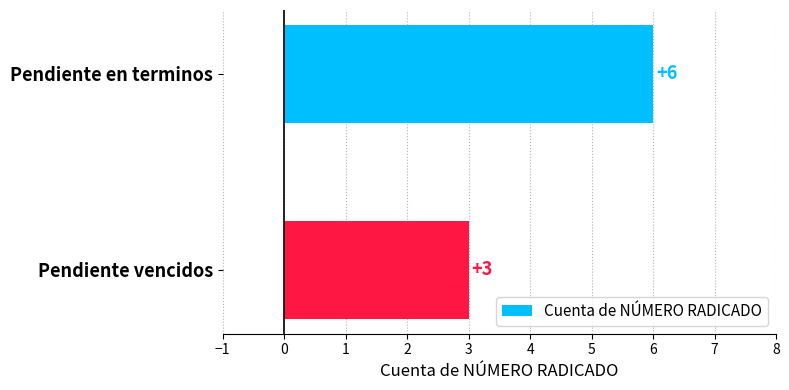

What is the difference between the maximum and minimum values?

3